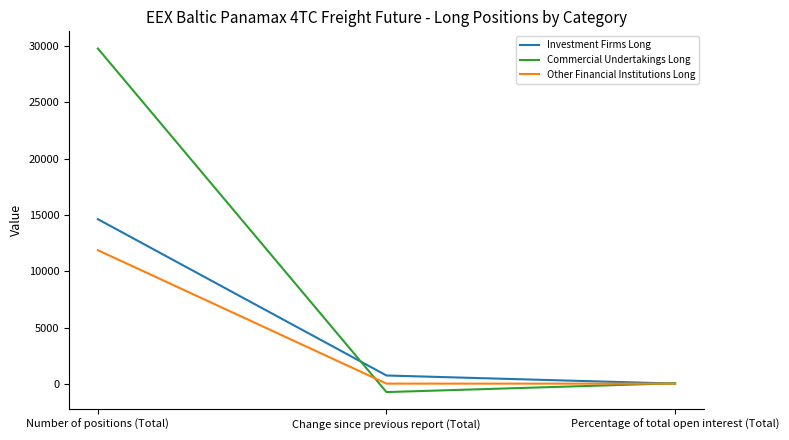

What is the sum of the Commercial Undertakings Long values at Change since previous report (Total) and Percentage of total open interest (Total)?

-675.7